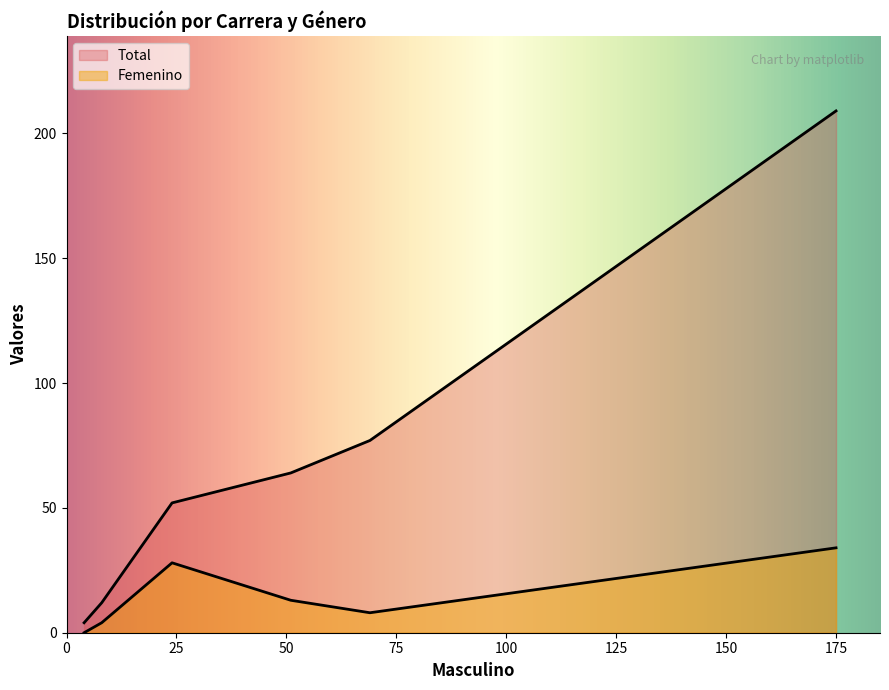

What is the difference between the maximum and second lowest values in the Femenino series?

30